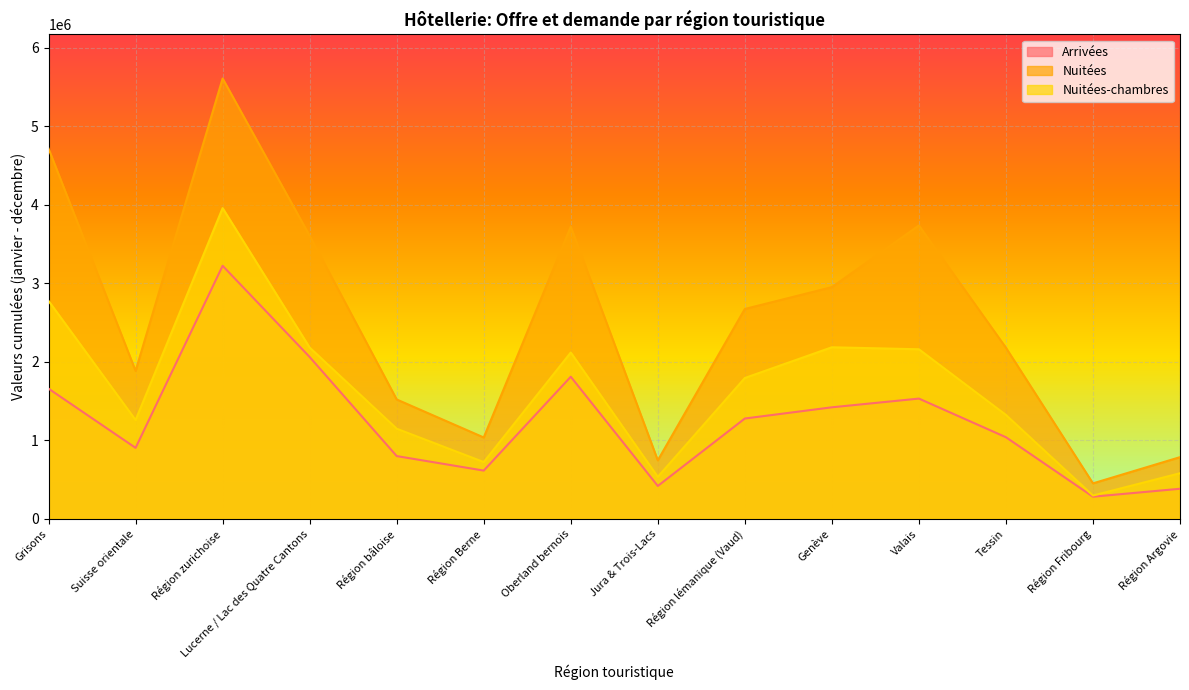

True or false: Nuitées-chambres and Arrivées cross at least once.

False